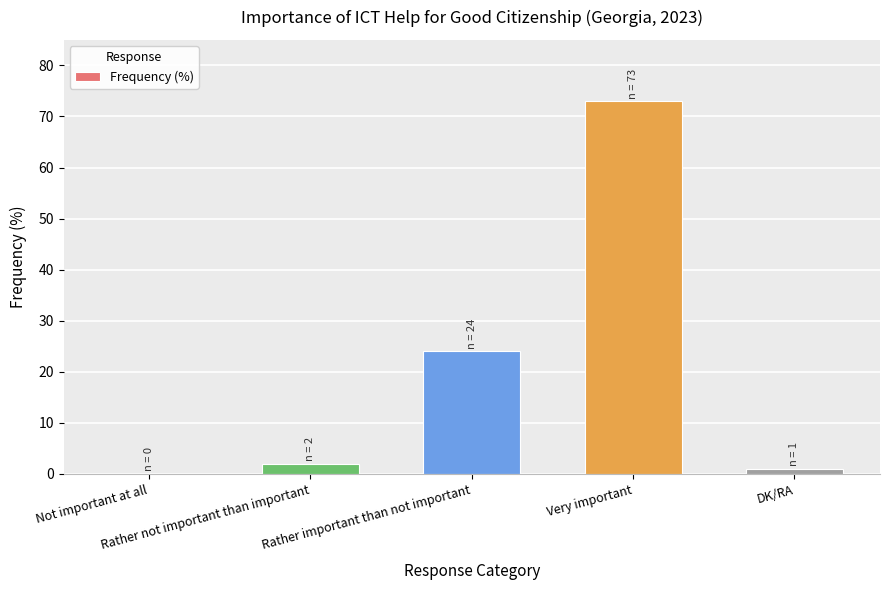

What is the greatest value displayed?

73